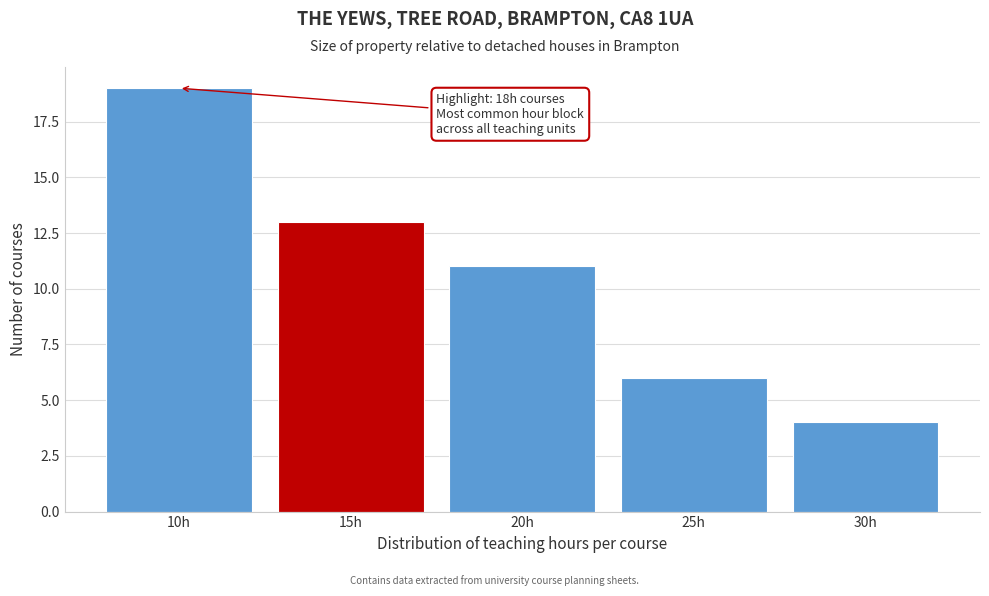

Reading left to right, transcribe all the data shown in this chart.

10h=19	15h=13	20h=11	25h=6	30h=4